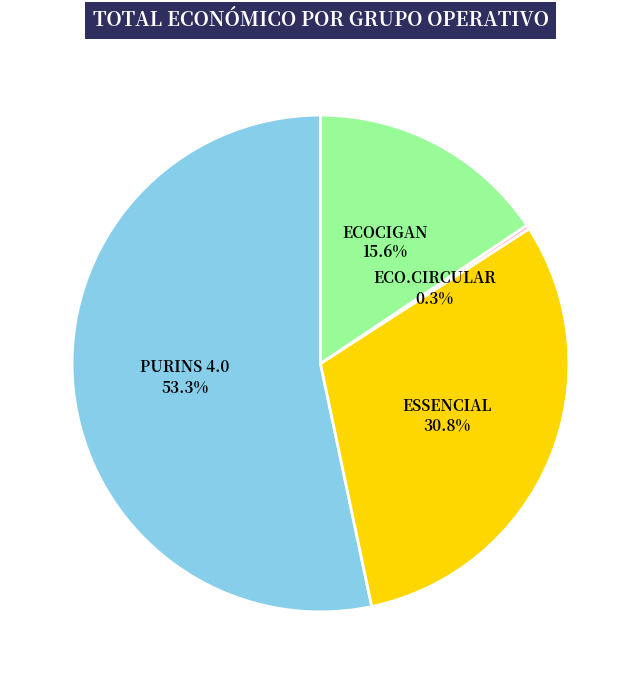

What is the ratio of the value at ESSENCIAL to the value at PURINS 4.0?

0.6